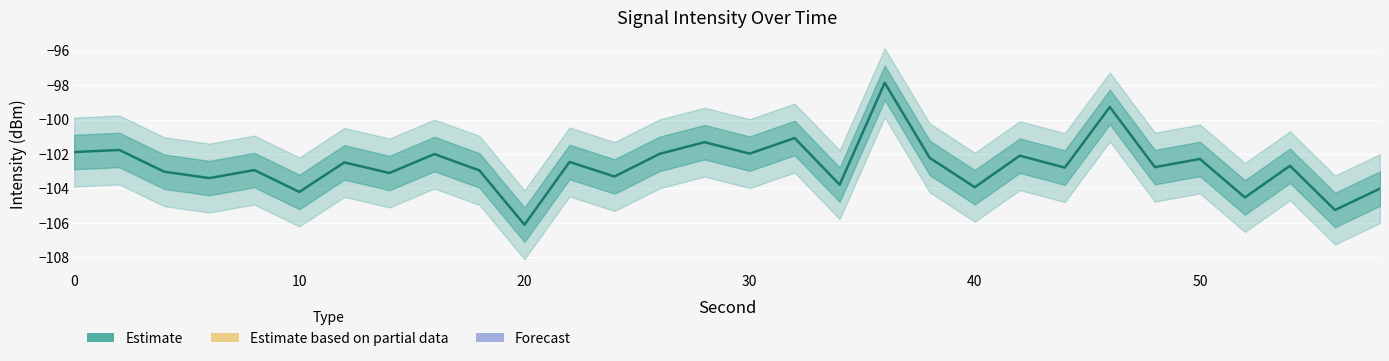

The value at 30 is -58.8. True or false?

False